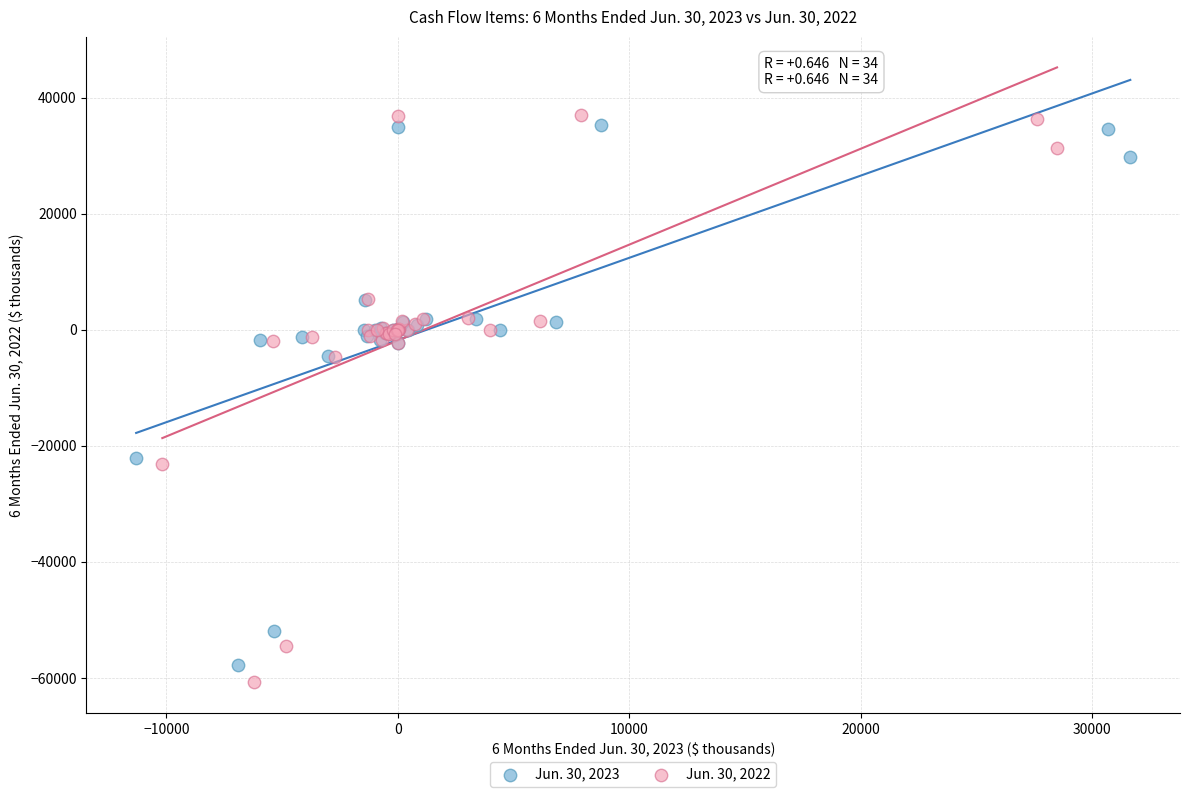

Which series has the widest spread of Y values?

Jun. 30, 2022